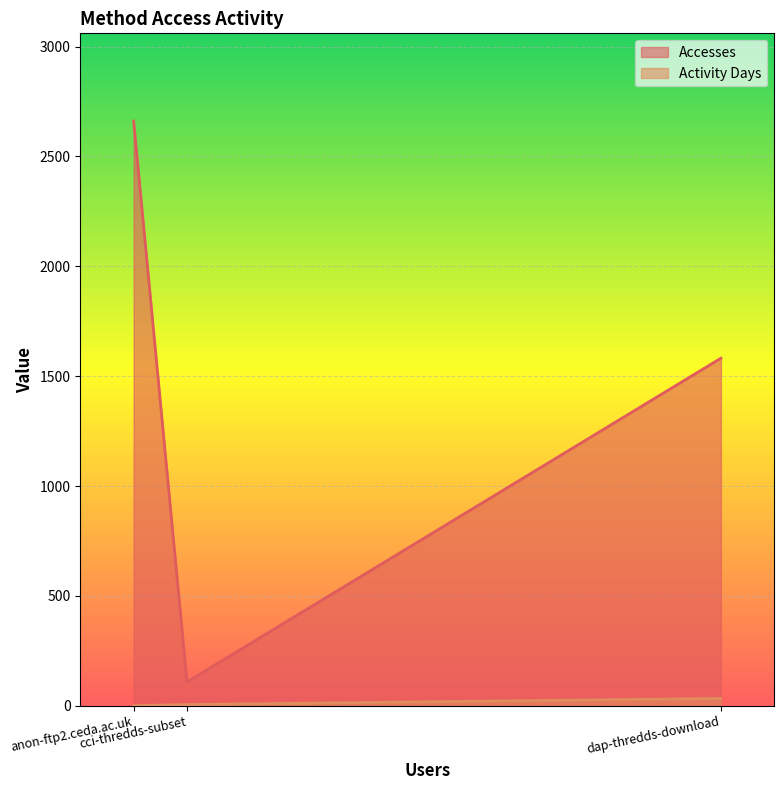

What is the sum of all Accesses values?

4352